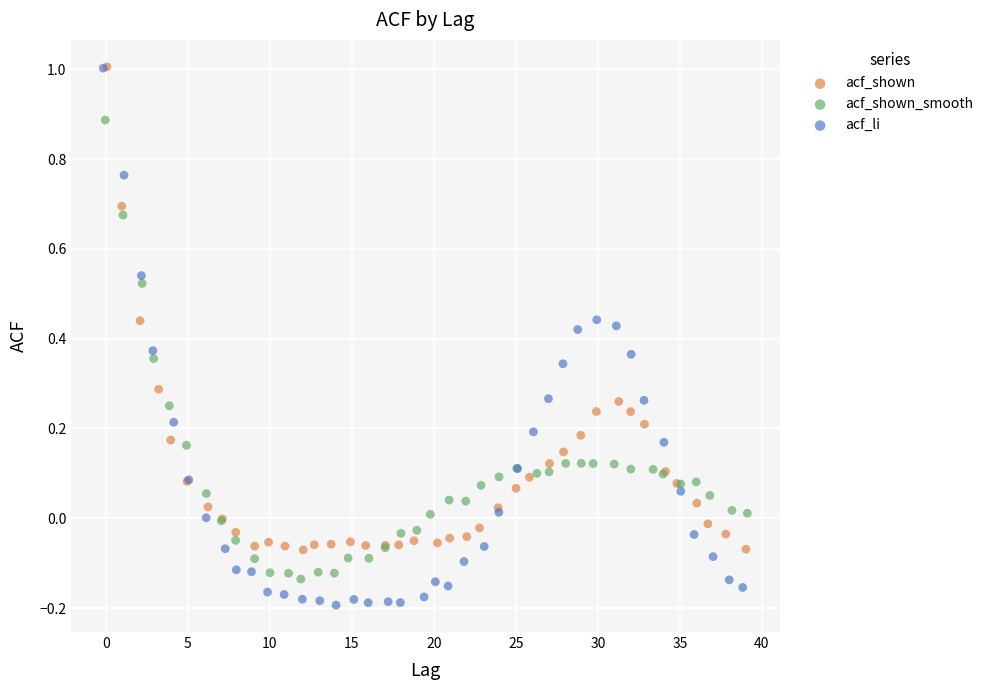

Which series has the largest Y range (max minus min)?

acf_li